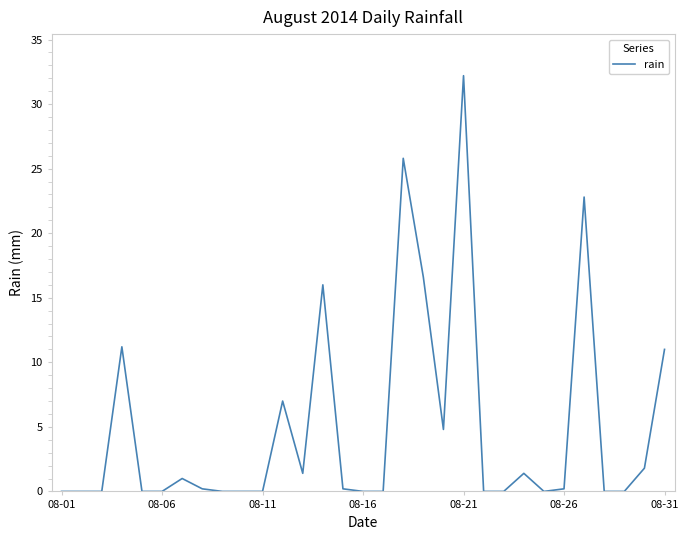

What is the greatest value displayed?

32.2